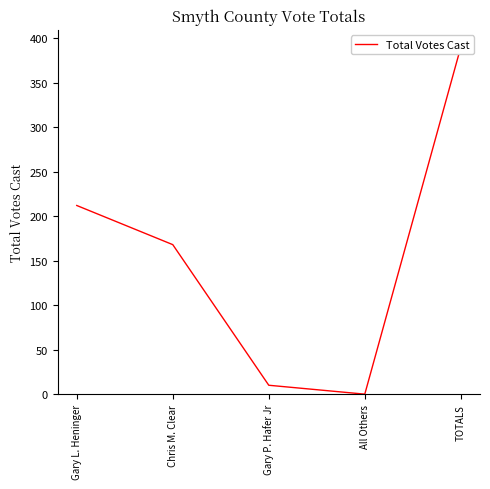

What is the change in value from Chris M. Clear to Gary P. Hafer Jr?

-158